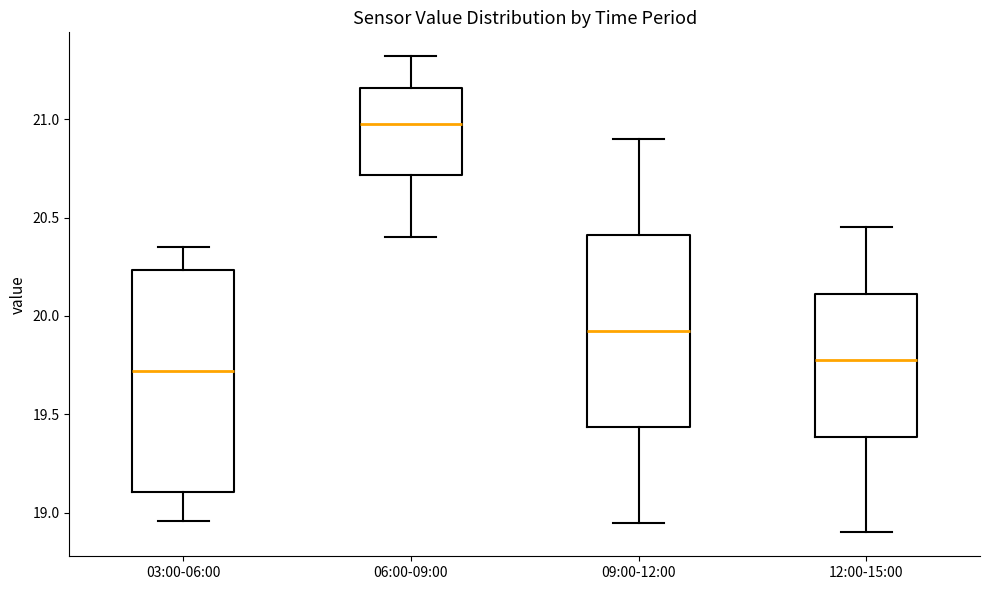

Which box is the tallest, from its lower edge to its upper edge?

03:00-06:00